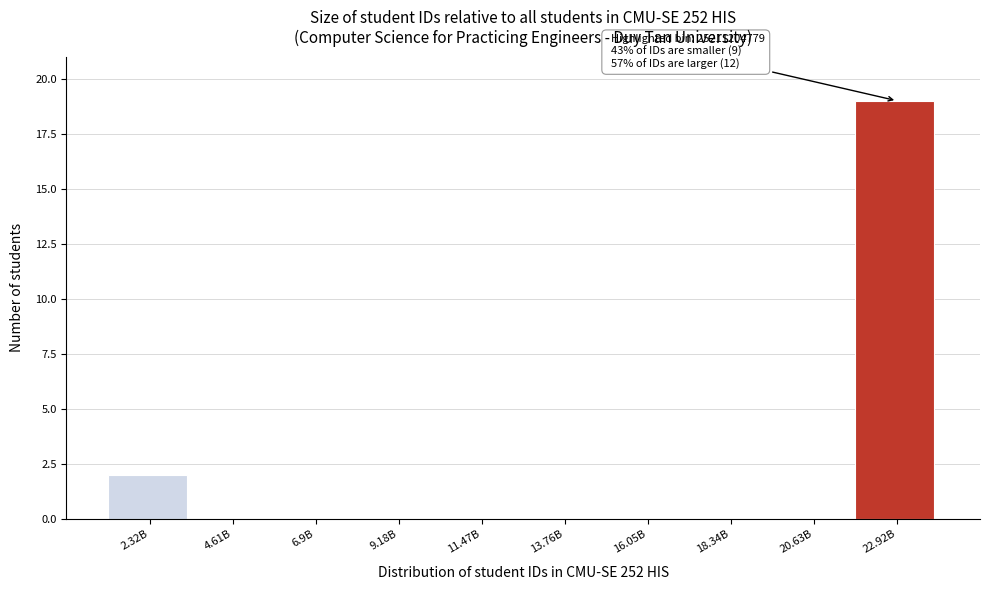

Reading left to right, what are all the values shown in this chart?

2.32B=2	4.61B=0	6.9B=0	9.18B=0	11.47B=0	13.76B=0	16.05B=0	18.34B=0	20.63B=0	22.92B=19